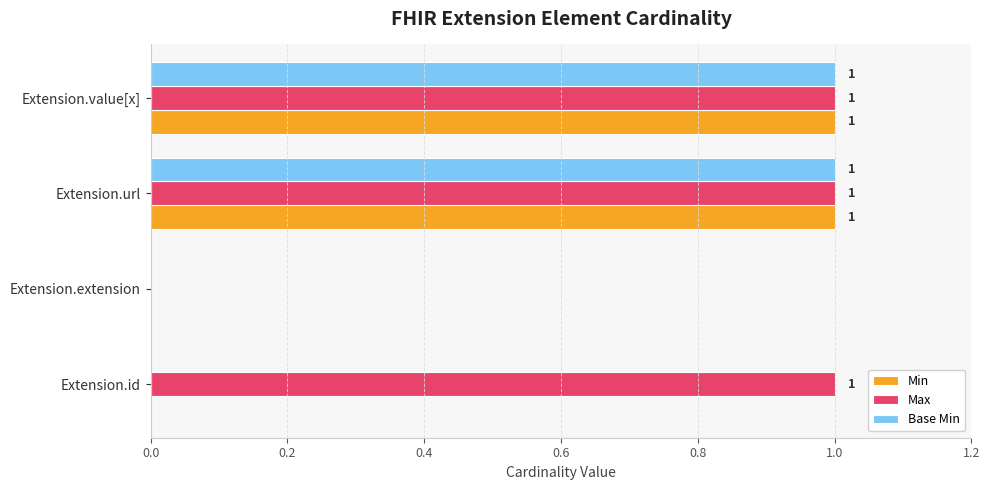

At which label is Max closest to 0?

Extension.extension